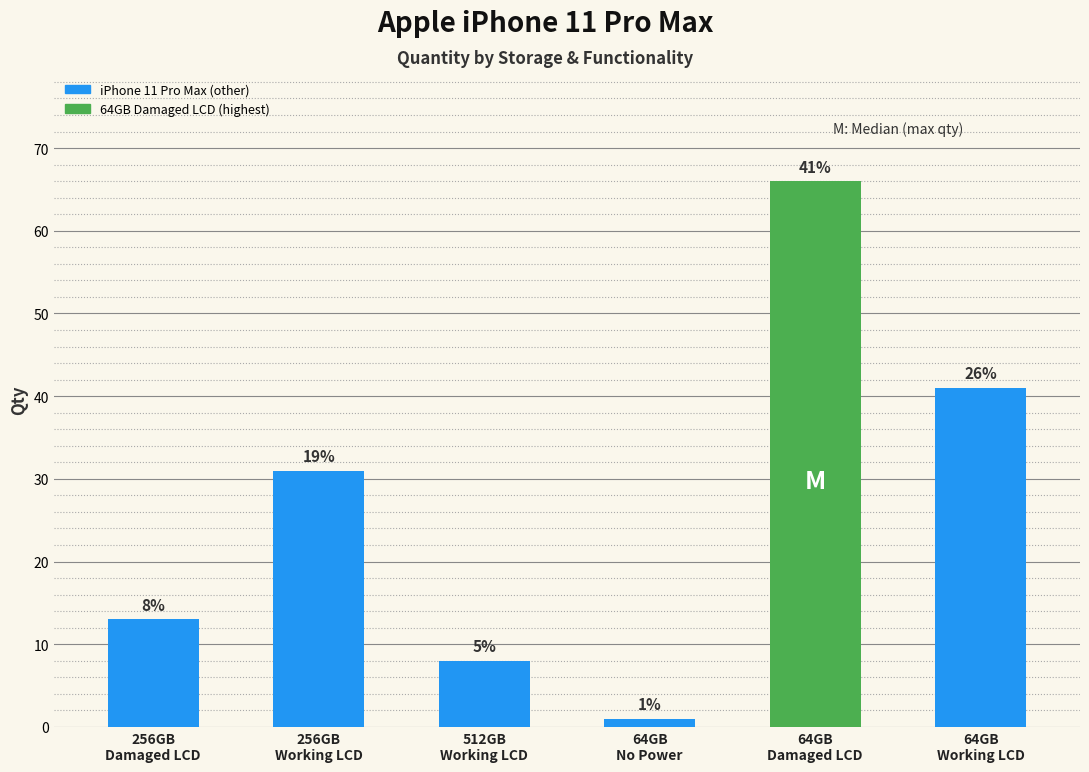

Reading left to right, transcribe all the data shown in this chart.

13	31	8	1	66	41